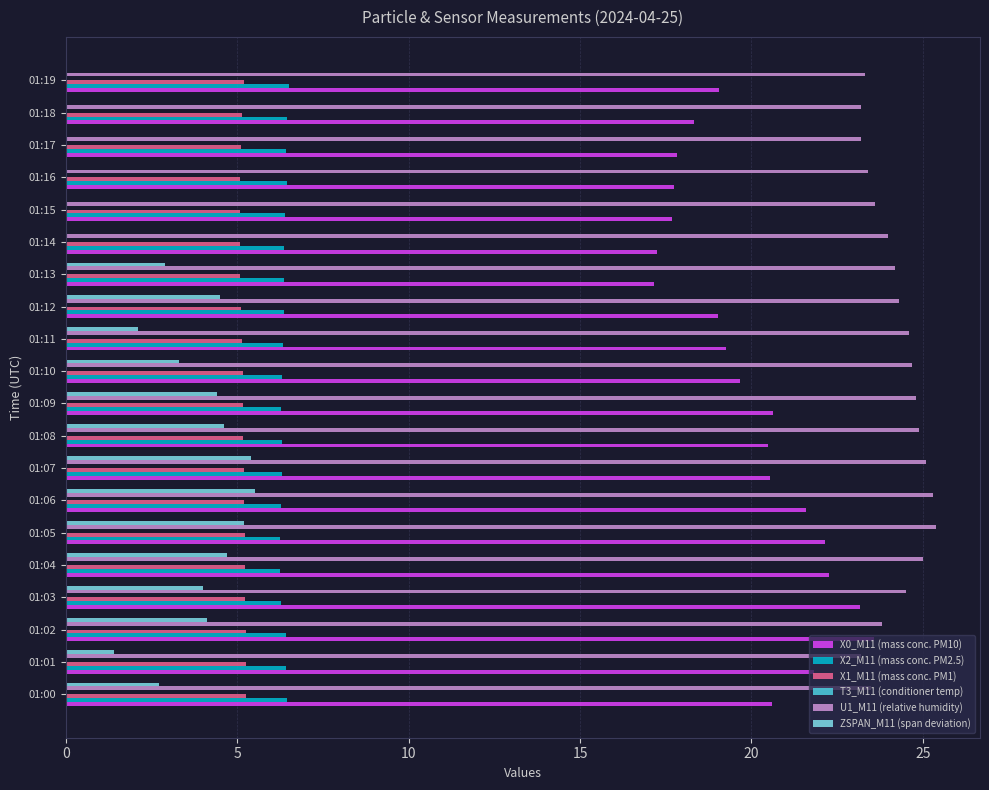

Is it true that U1_M11 (relative humidity) equals 14.6 at 01:07?

False